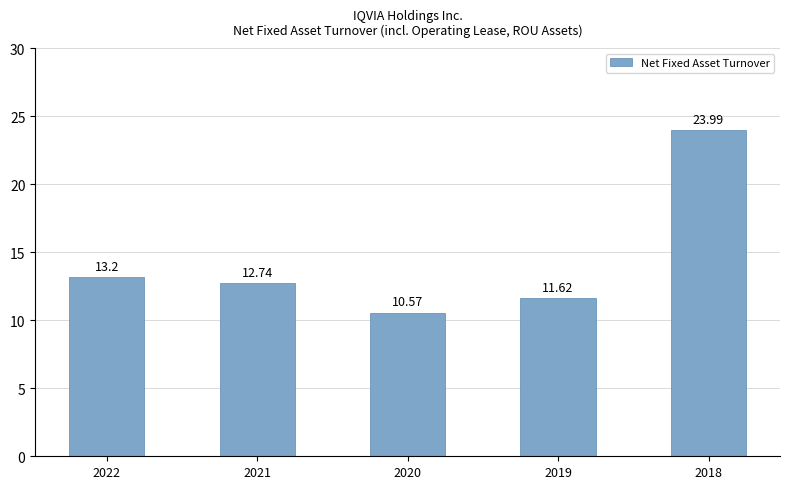

What is the sum of all values?

72.1